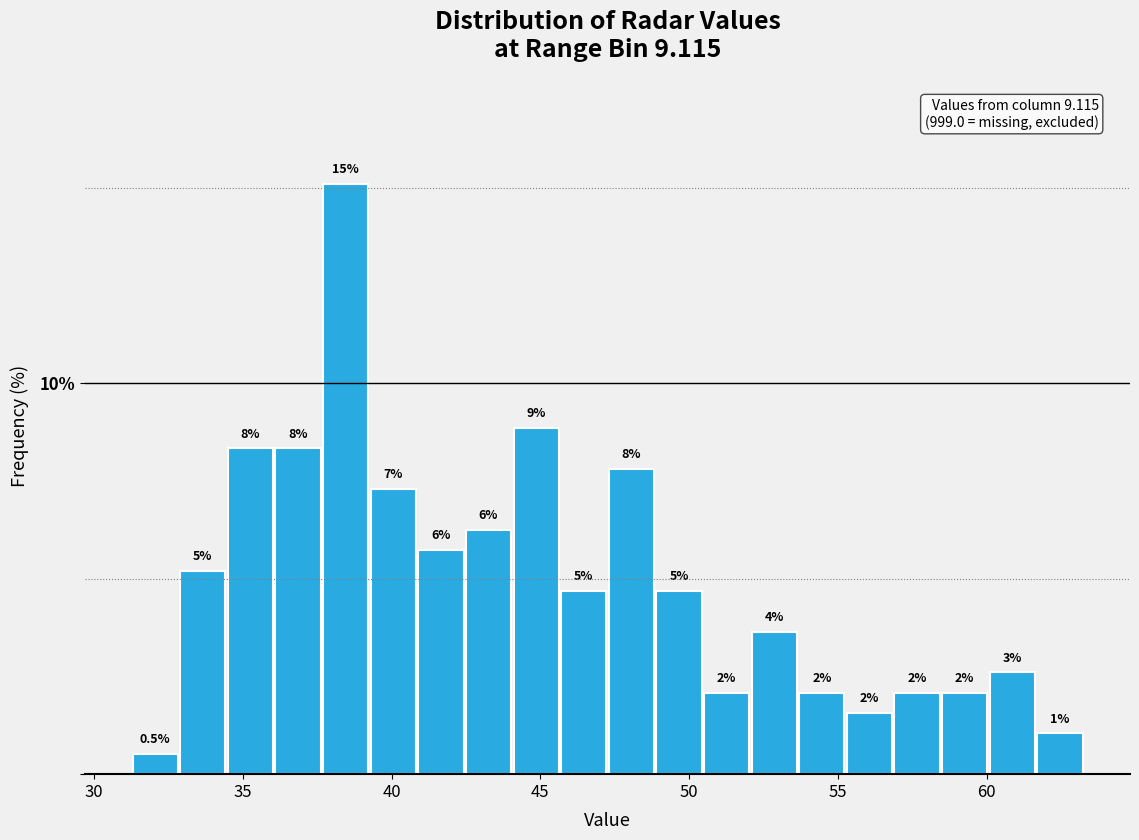

Around what value on the x-axis is the tallest bar? Give the approximate position of its centre, as read against the axis.

38.5